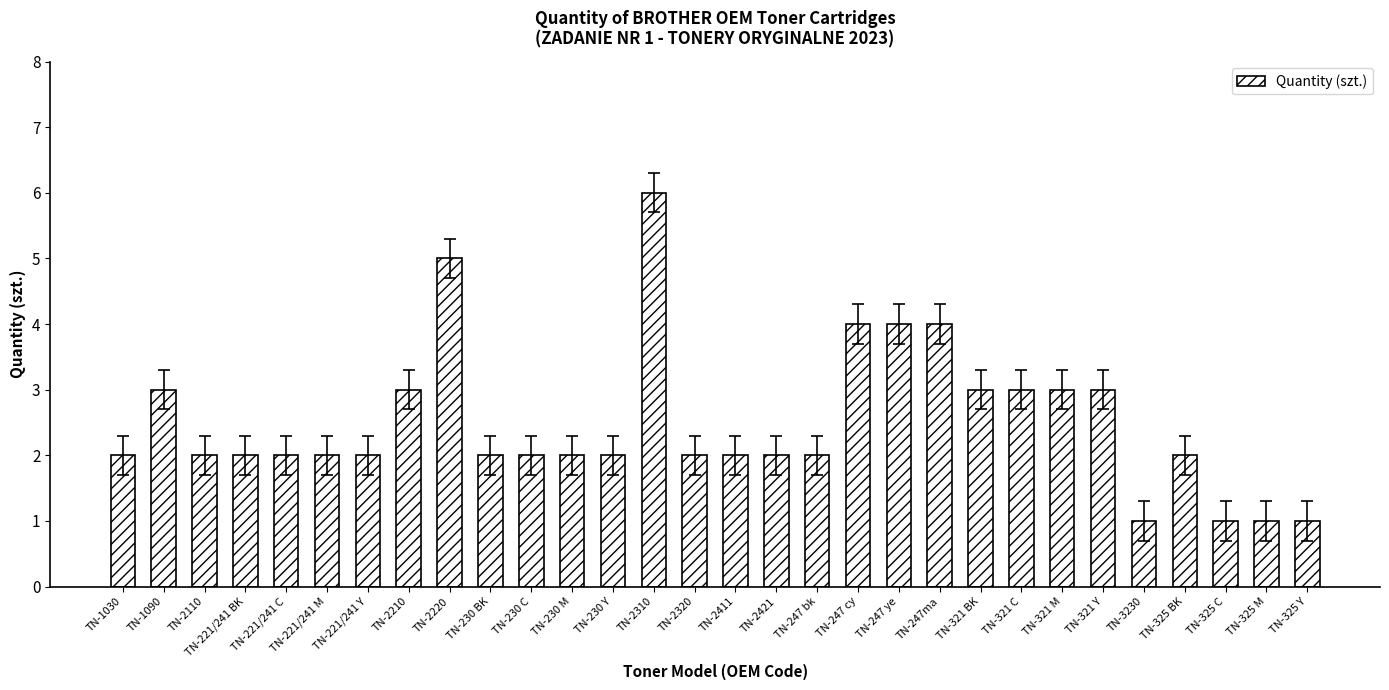

What is the maximum value shown in the chart?

6